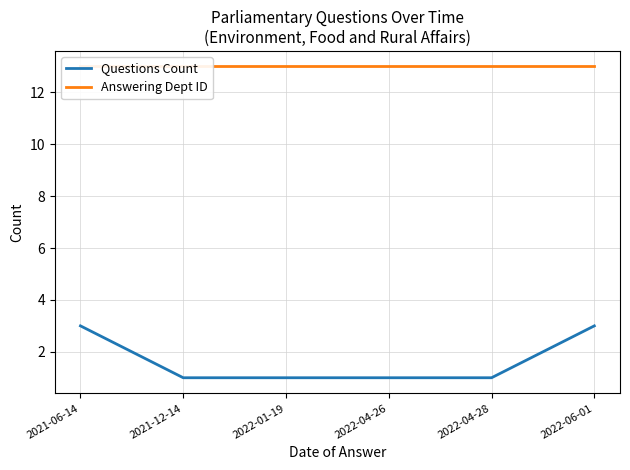

What is the label of the 2nd point from the left?

2021-12-14